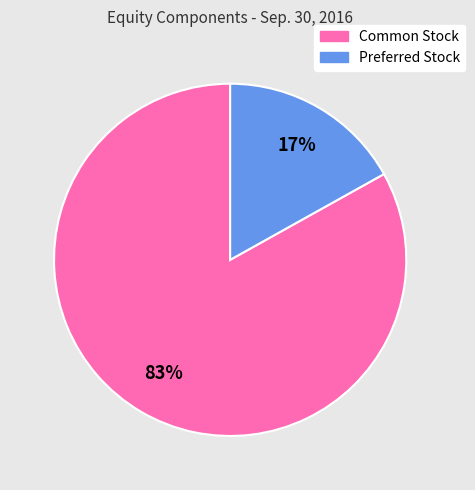

To the nearest percent, what is the difference between the largest and smallest slice percentages?

66%